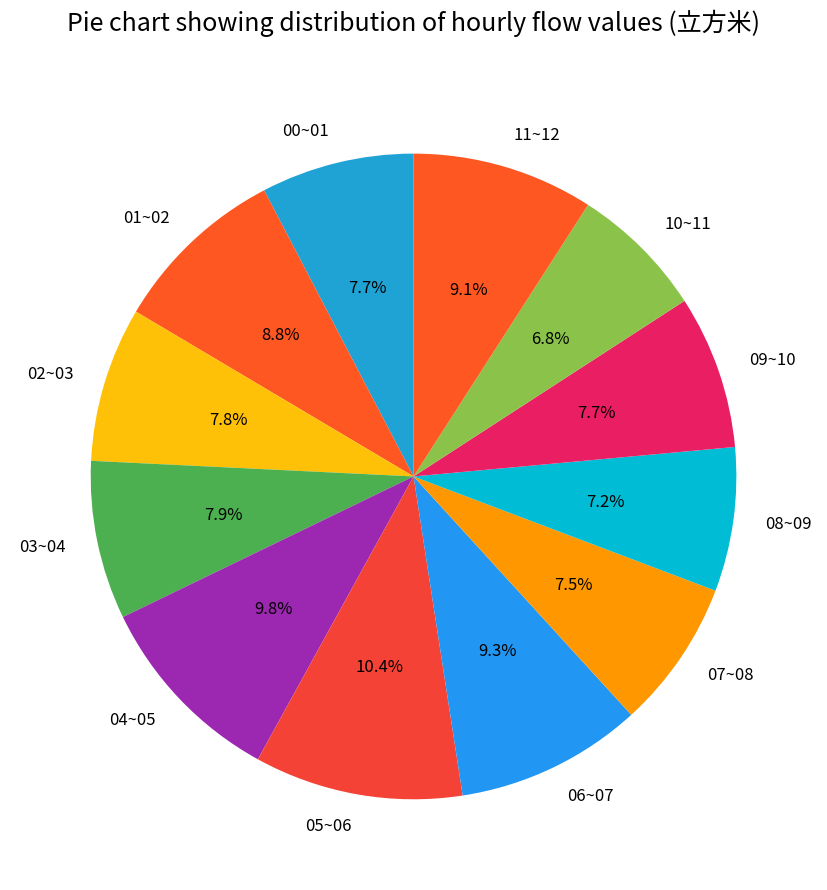

Which category has the biggest portion of the pie?

05~06